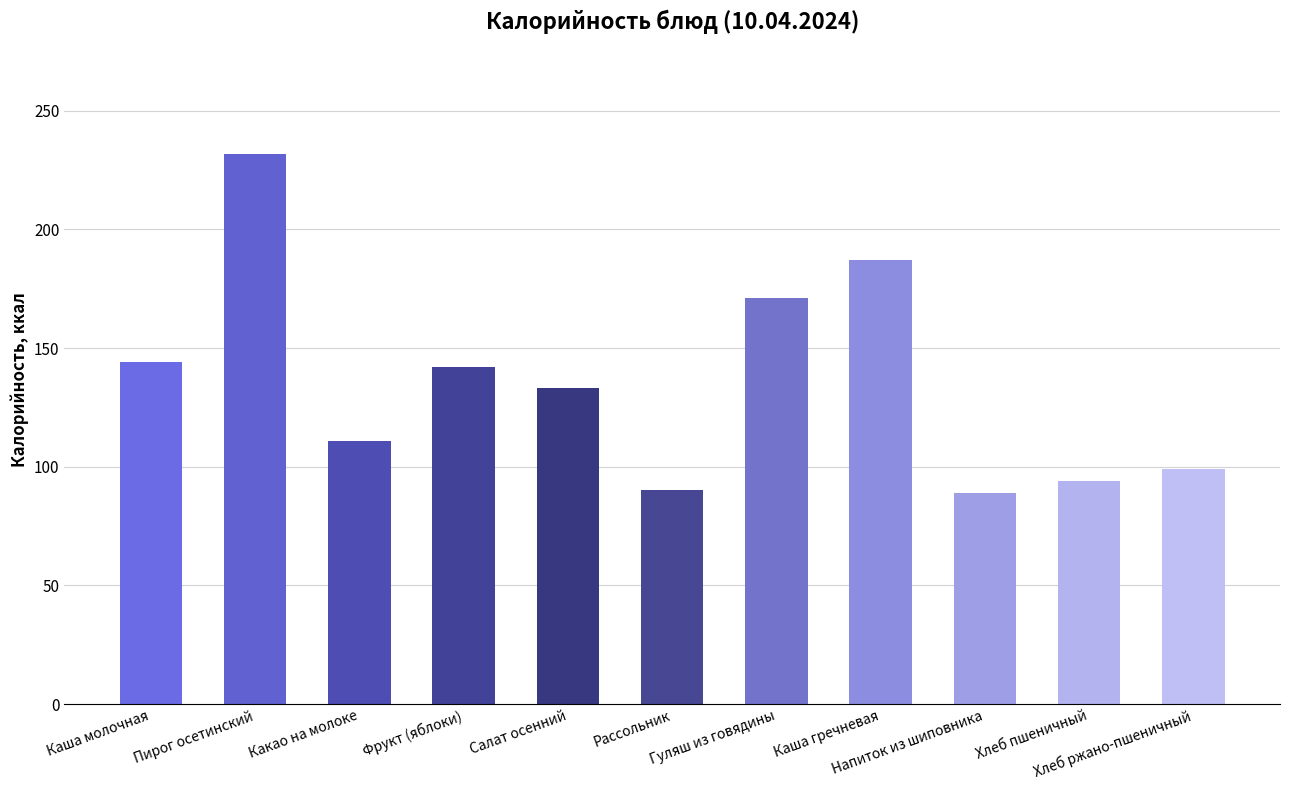

What is the label of the 7th bar from the right?

Салат осенний